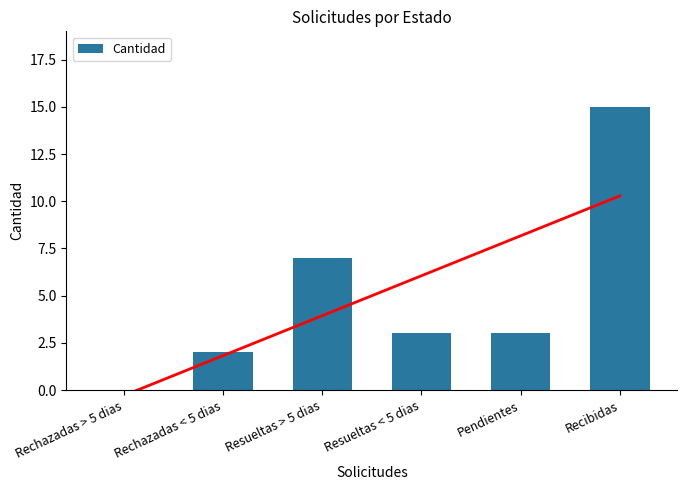

Which has a higher value, Resueltas < 5 dias or Recibidas?

Recibidas